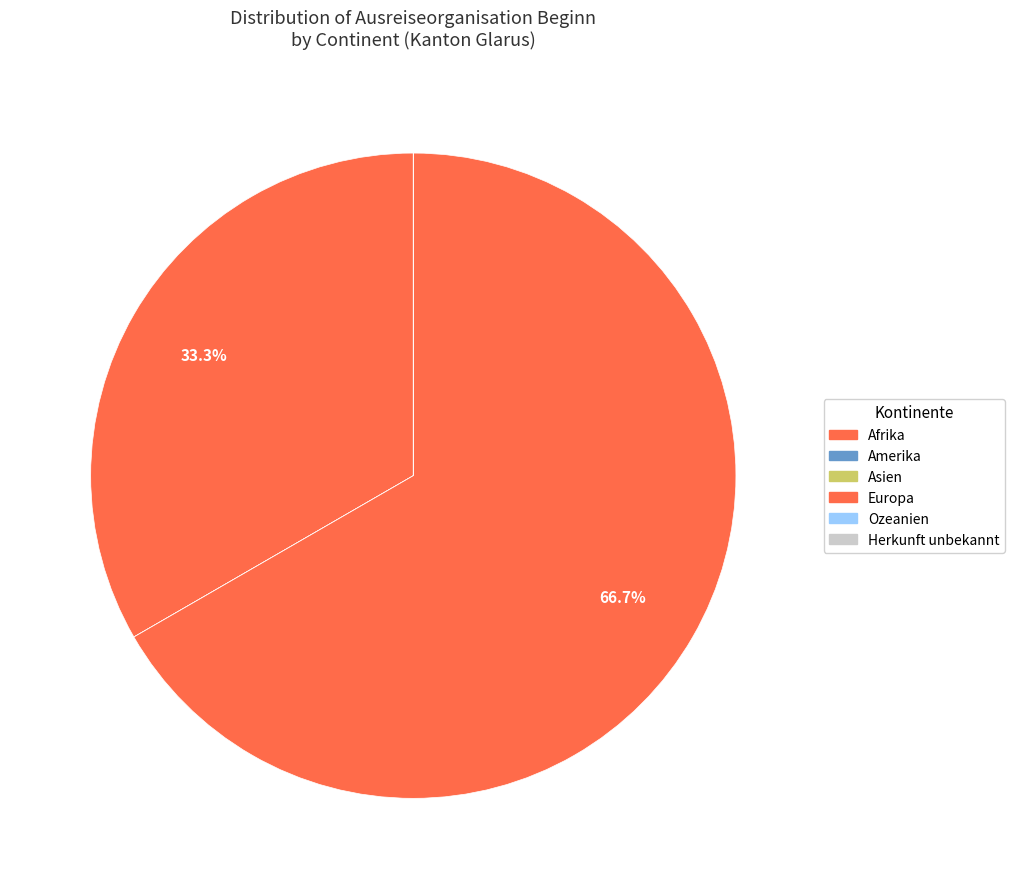

What portion of the pie excludes Afrika?

66.7%